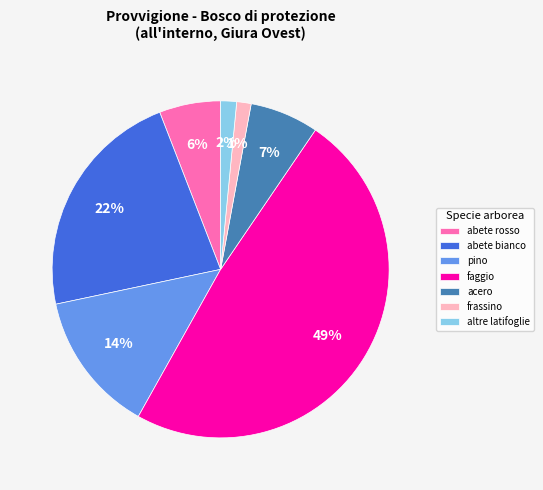

Combined, do altre latifoglie and pino account for over 50%?

No